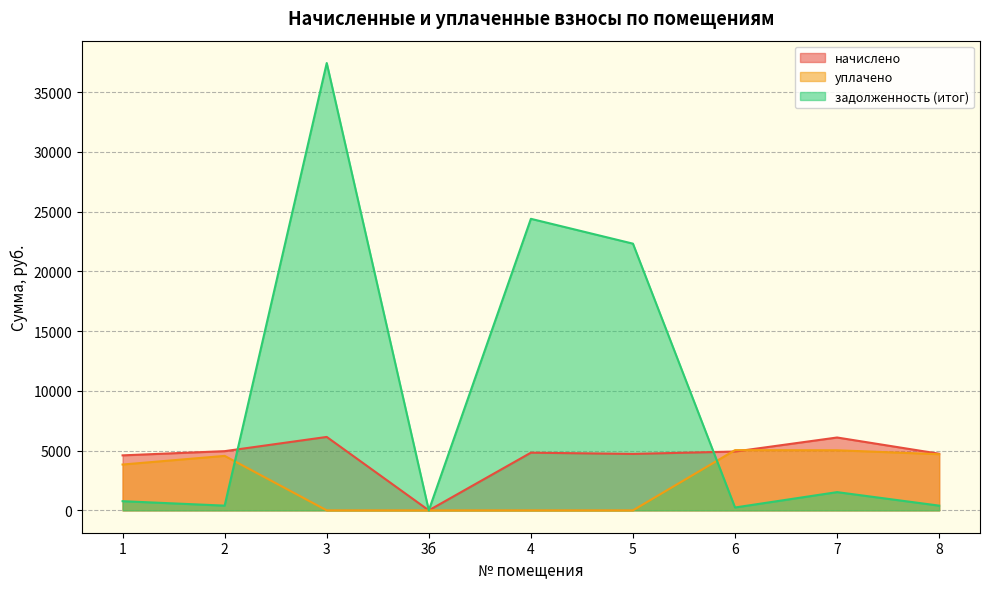

How many values in начислено are above zero?

8